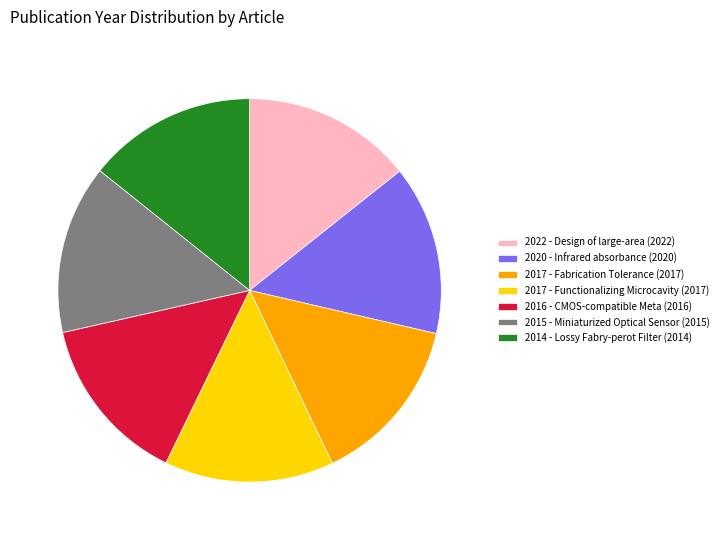

How many slices are in this pie chart?

7